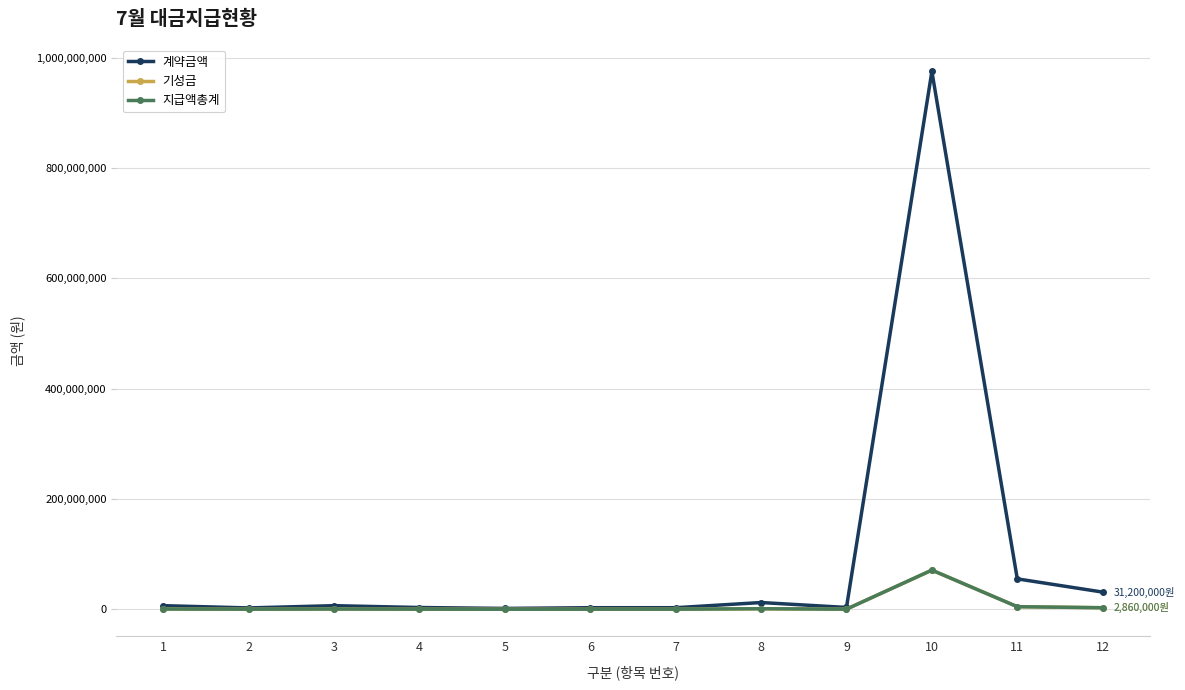

The value of 기성금 at 9 is 280000. True or false?

True